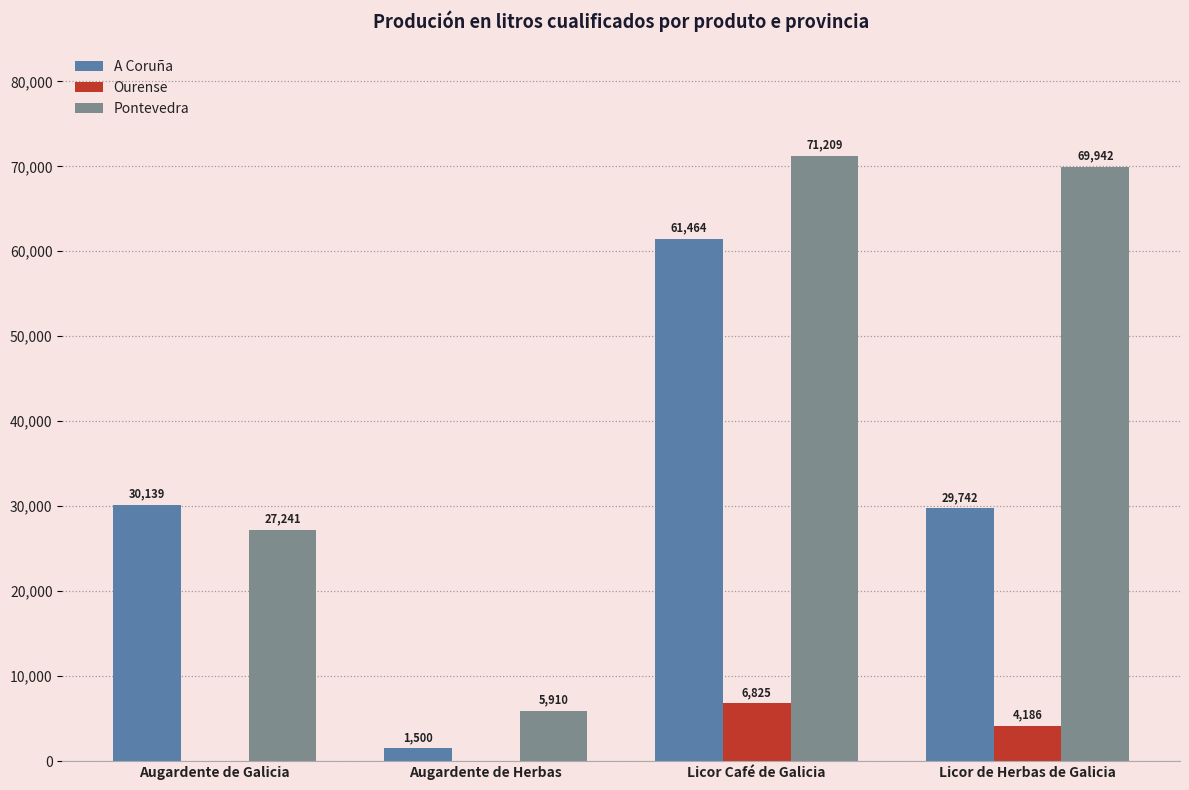

Reading left to right, extract all data points from this chart.

A Coruña: 30139	1500	61464	29742
Ourense: 0	0	6825	4186
Pontevedra: 27241	5910	71209	69942